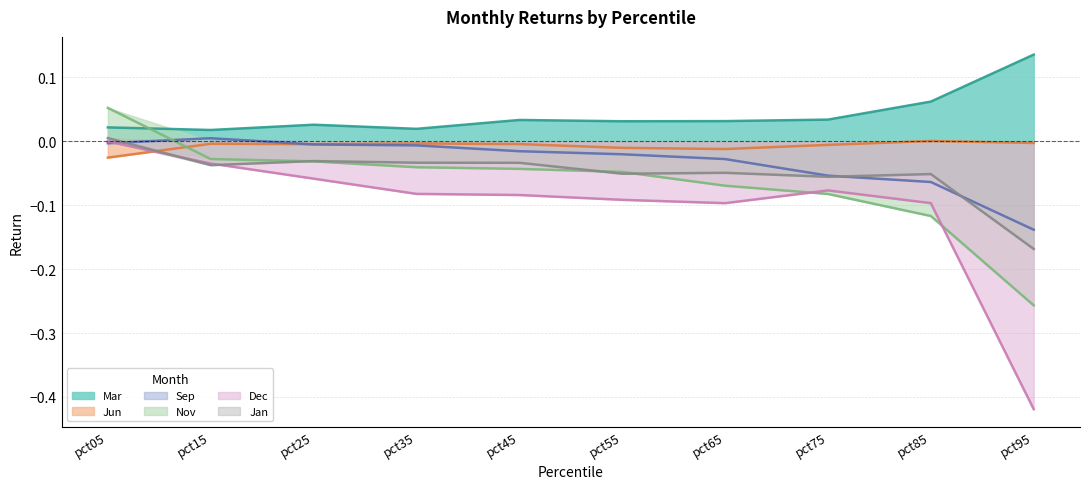

What are all the series names shown in the legend?

Mar, Jun, Sep, Nov, Dec, Jan